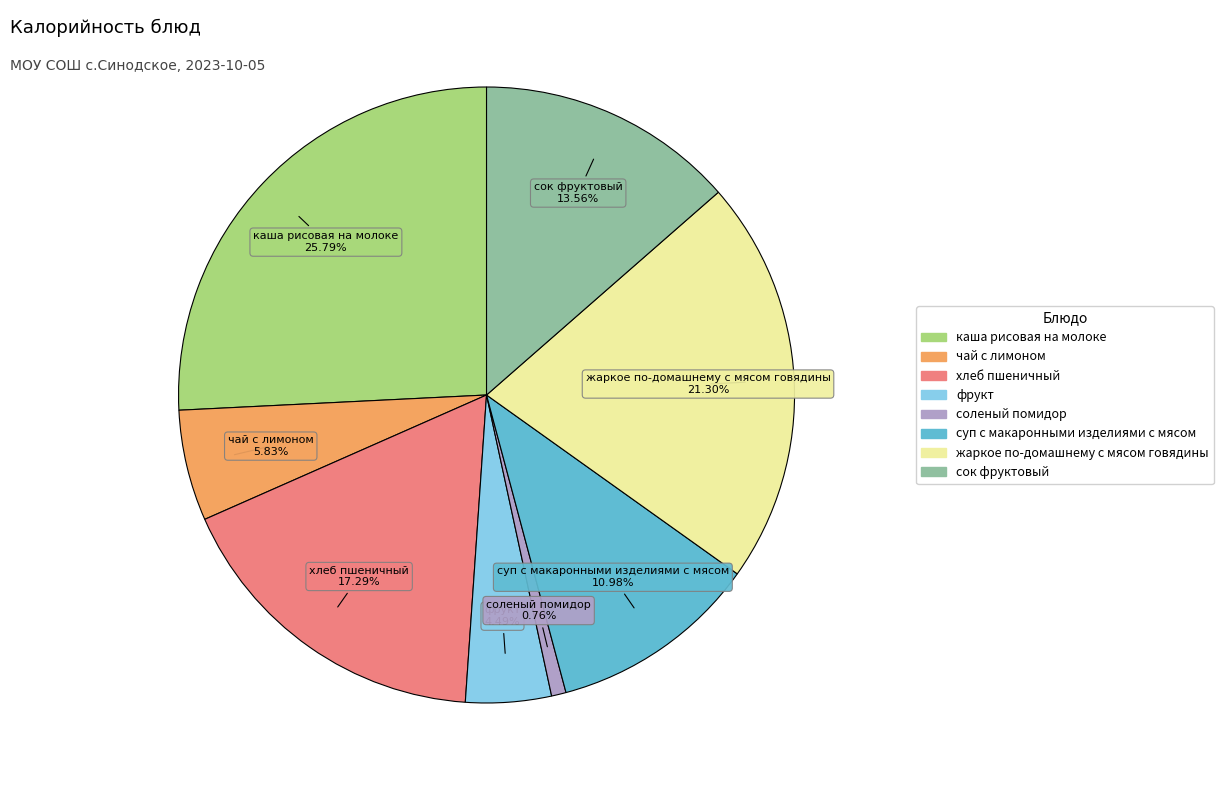

Between жаркое по-домашнему с мясом говядины and каша рисовая на молоке, which is larger?

каша рисовая на молоке